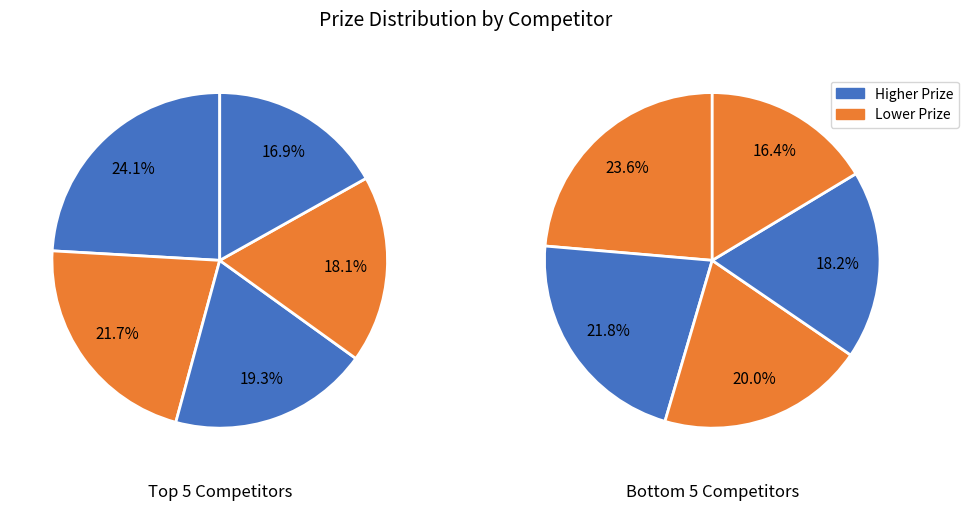

Is there any slice that represents more than half of the pie?

No